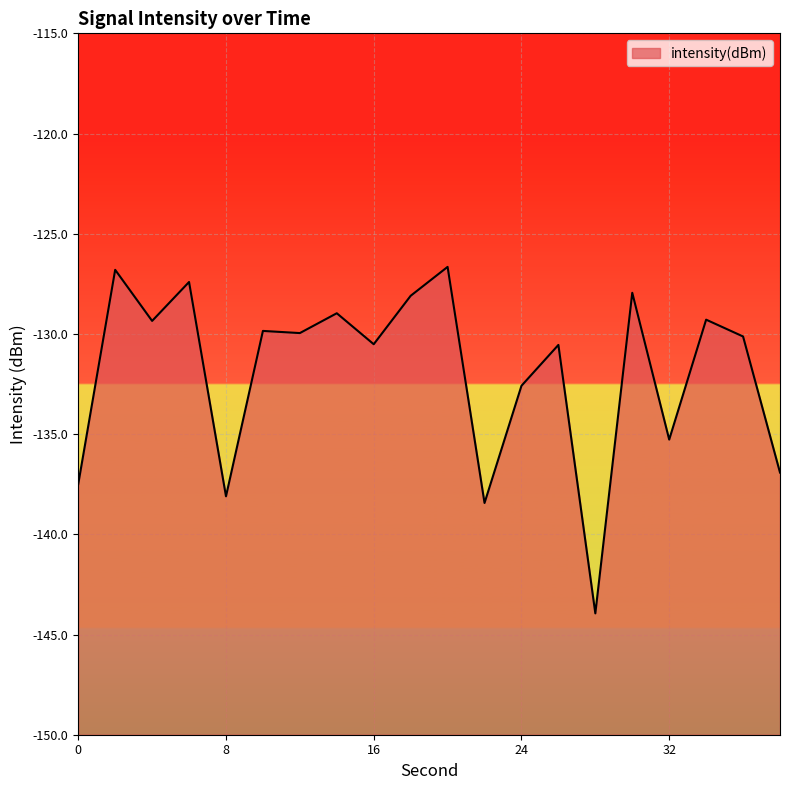

At which label does the data first exceed -129?

2